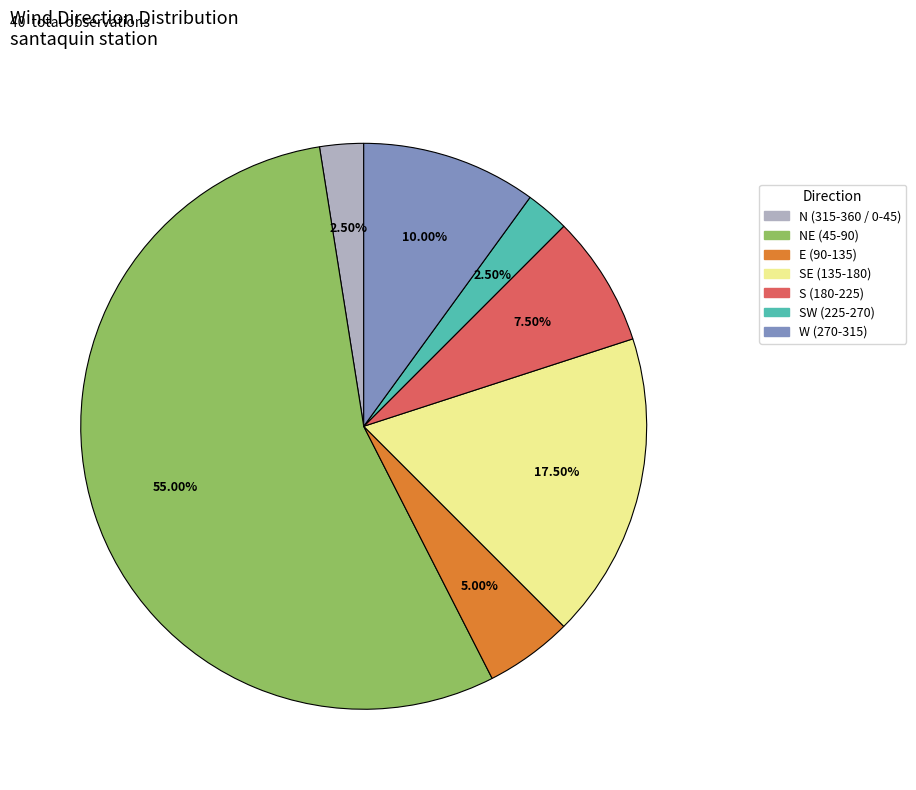

Do S (180-225) and N (315-360 / 0-45) together represent more than half of the pie?

No